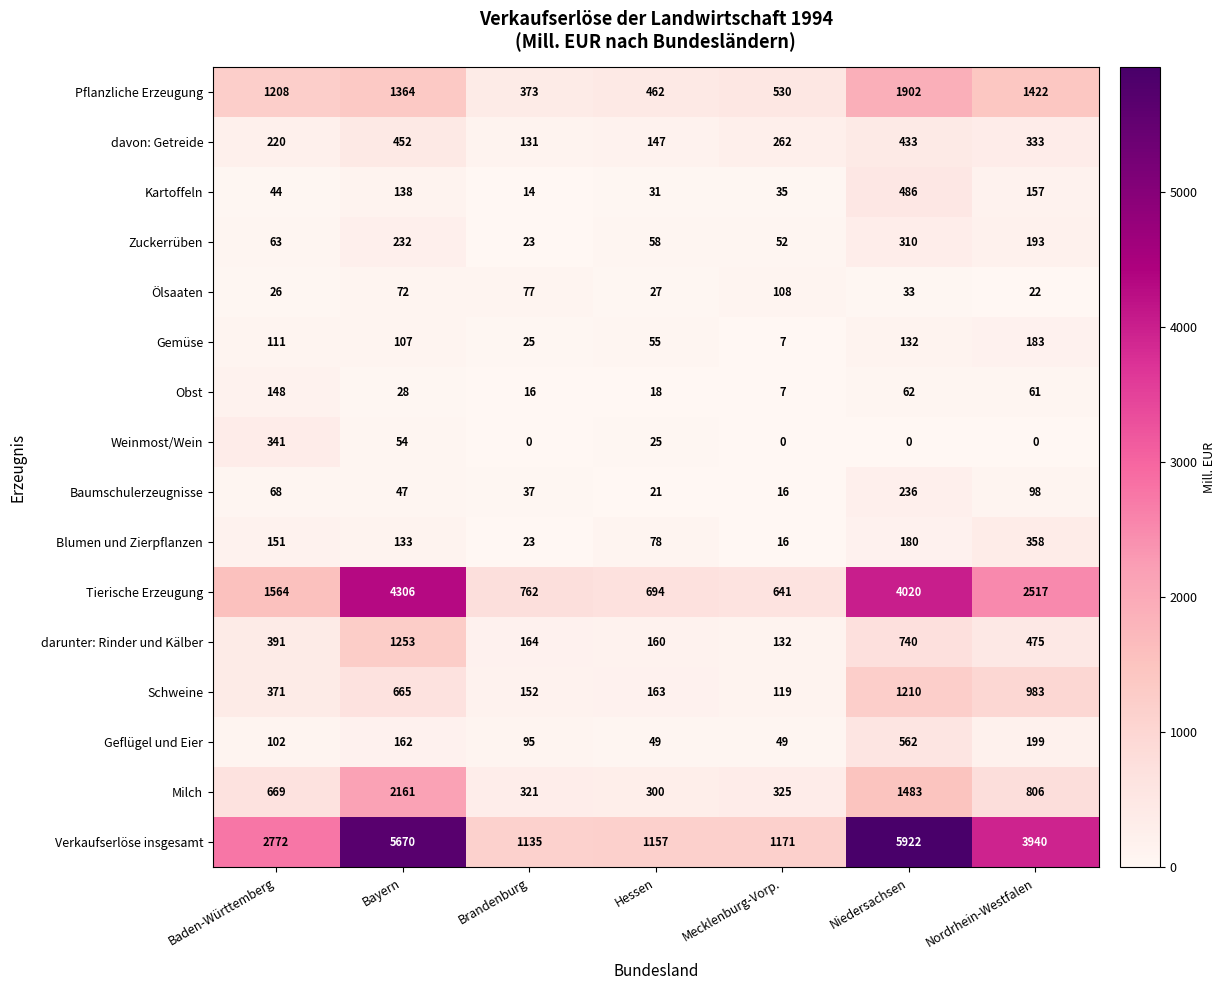

At which category is the sum across all series the highest?

Niedersachsen